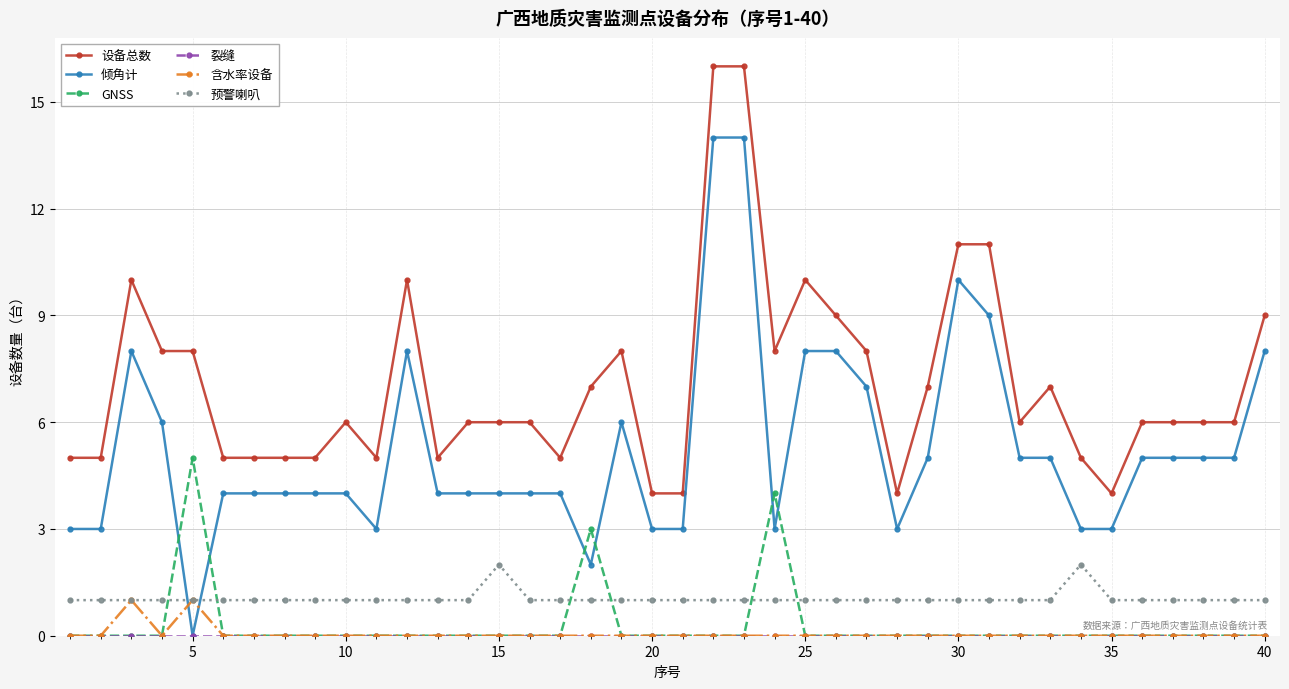

What is the value of the 倾角计 point at the 29th from the left?

5